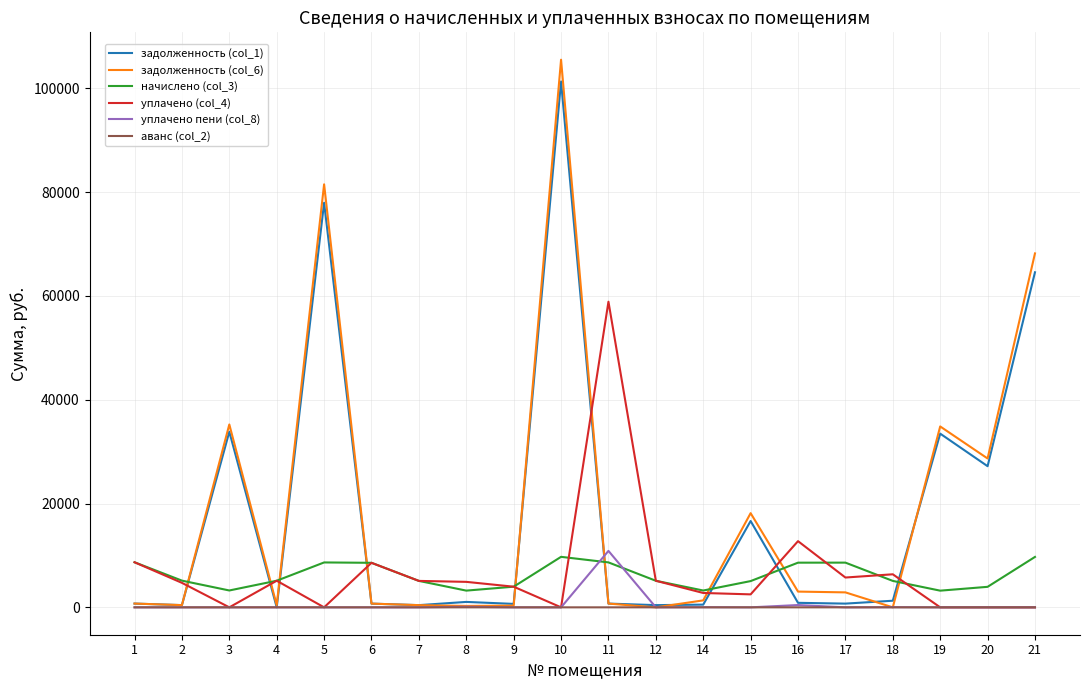

What is the maximum value for уплачено пени (col_8)?

10878.1